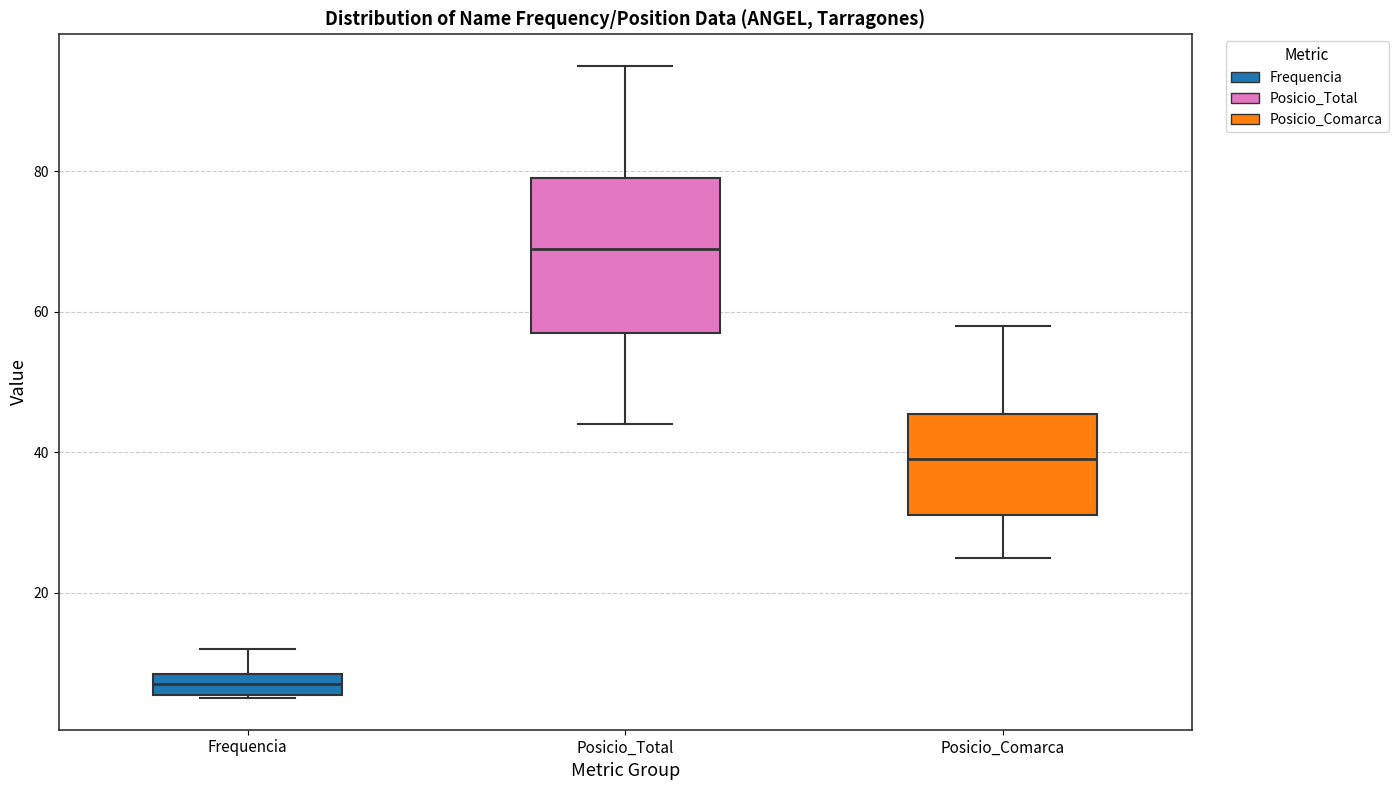

Reading left to right, transcribe this box plot: for each box, give where its median line is, the range the box spans, and where its two whiskers end, as read against the y-axis. The values are not printed on the chart, so give them approximately, as read against the axis.

Frequencia: median 8 (inside the box), box 6 to 8, whiskers 6 to 12
Posicio_Total: median 70, box 58 to 80, whiskers 44 to 96
Posicio_Comarca: median 40, box 32 to 46, whiskers 26 to 58